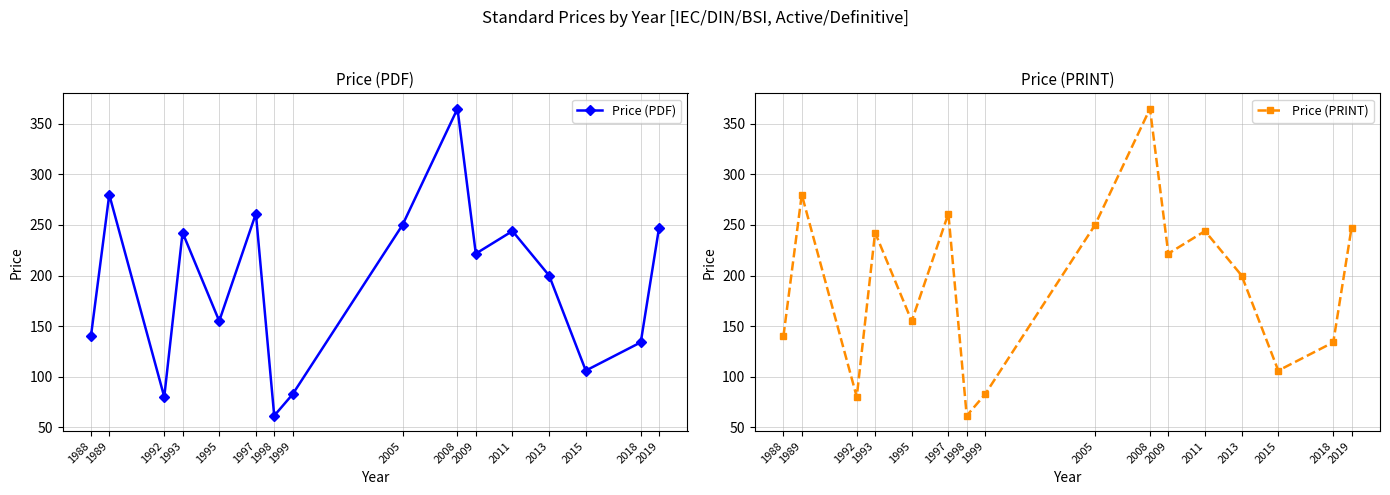

How many values in the Price (PDF) series are below 221?

8